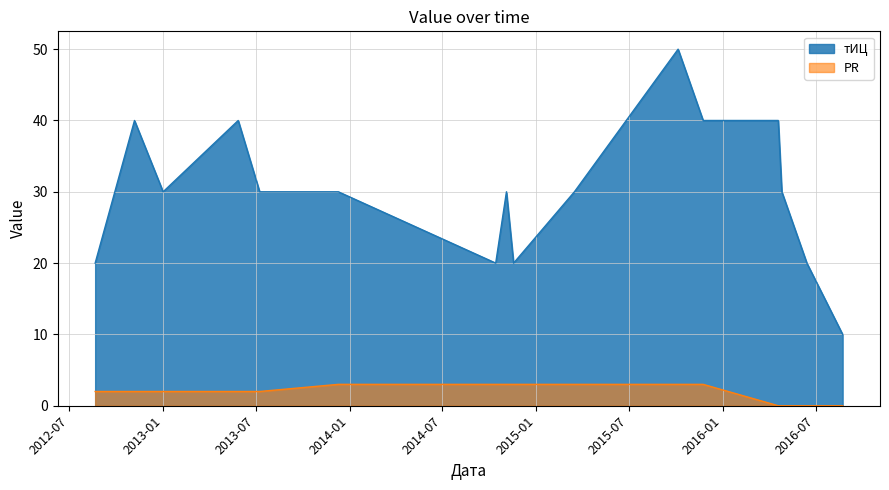

What is the approximate value of тИЦ at 2012-08-21?

20